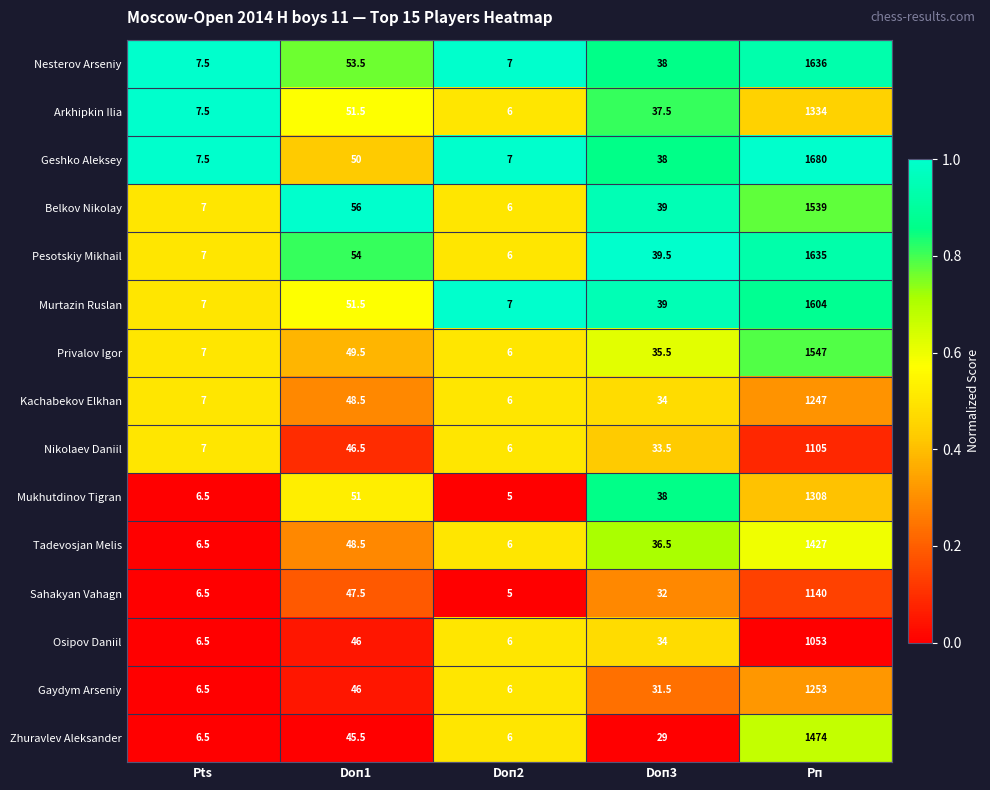

List the series in order of their peak value, lowest first.

Osipov Daniil, Nikolaev Daniil, Sahakyan Vahagn, Kachabekov Elkhan, Gaydym Arseniy, Mukhutdinov Tigran, Arkhipkin Ilia, Tadevosjan Melis, Zhuravlev Aleksander, Belkov Nikolay, Privalov Igor, Murtazin Ruslan, Pesotskiy Mikhail, Nesterov Arseniy, Geshko Aleksey